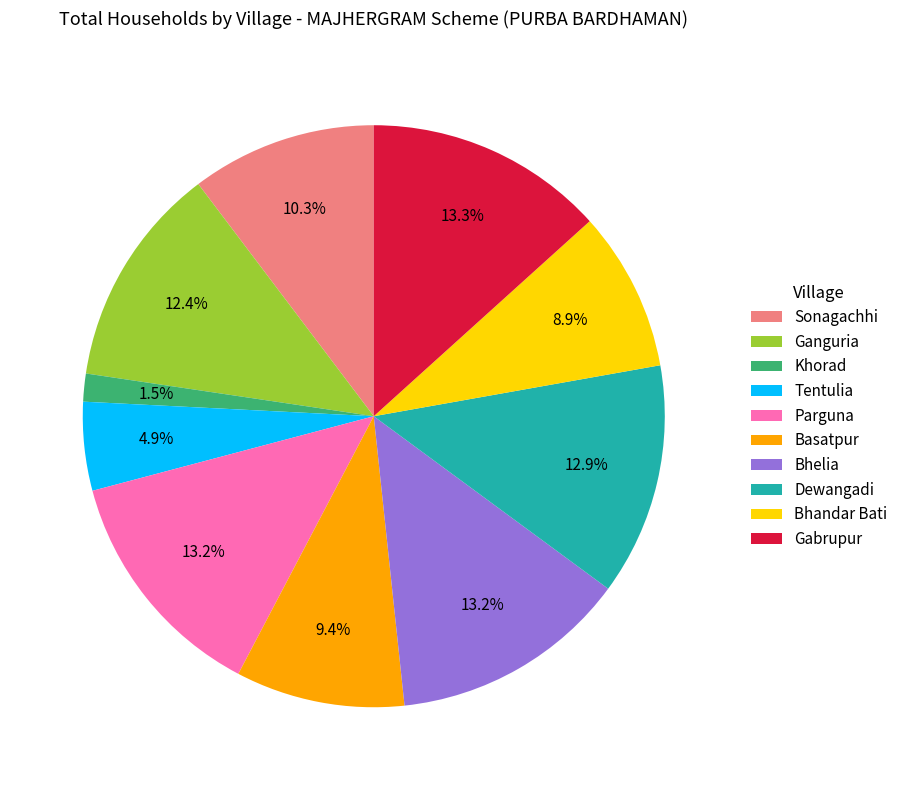

Count the number of slices in the pie.

10